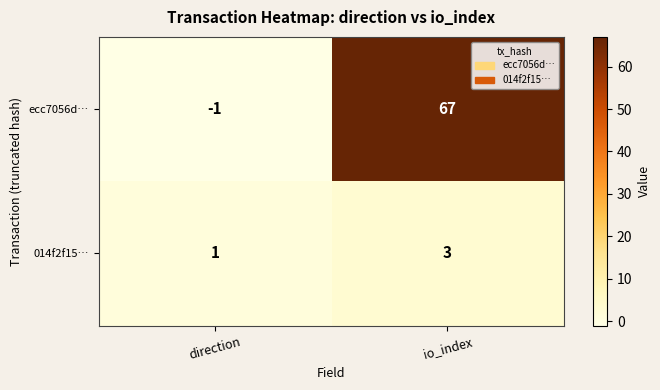

Reading left to right, extract all data points from this chart.

ecc7056d…: -1	67
014f2f15…: 1	3